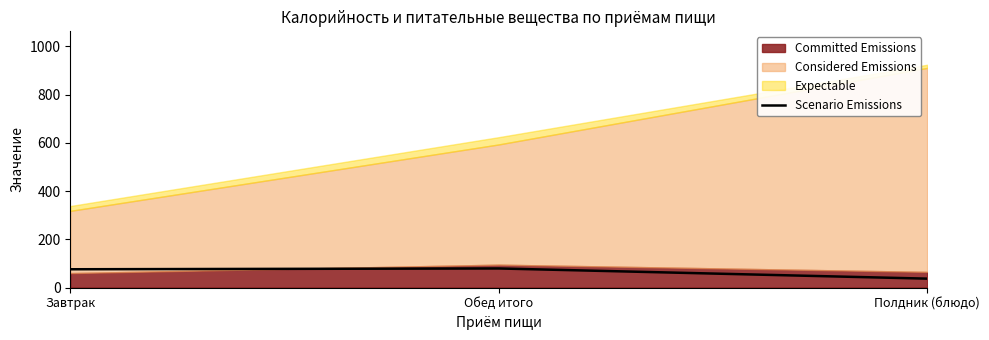

At which label is the value closest to 58?

Завтрак